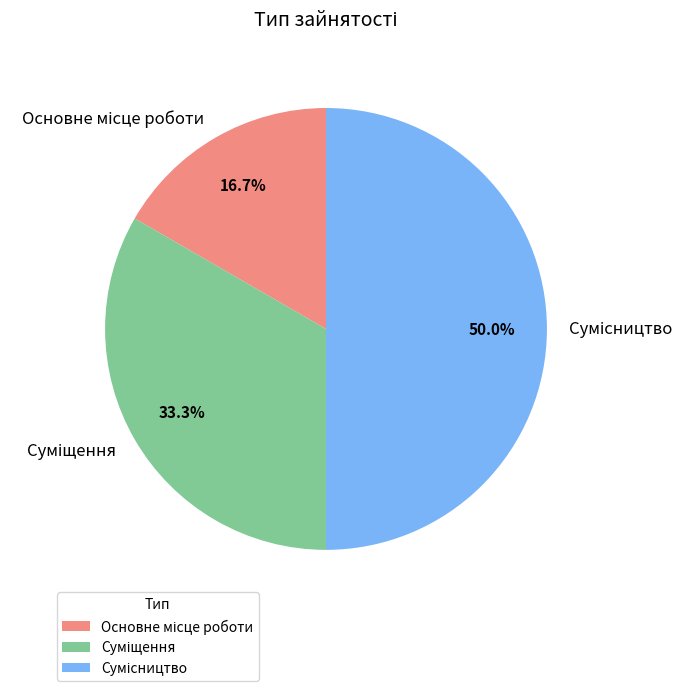

What percentage is the Суміщення slice, to the nearest percent?

33%